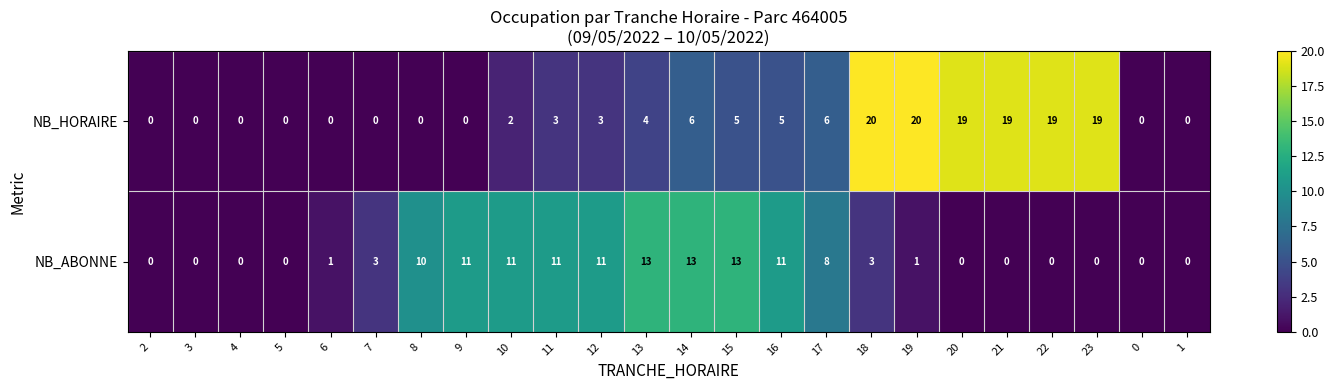

The NB_HORAIRE series shows 10 at 0. True or false?

False